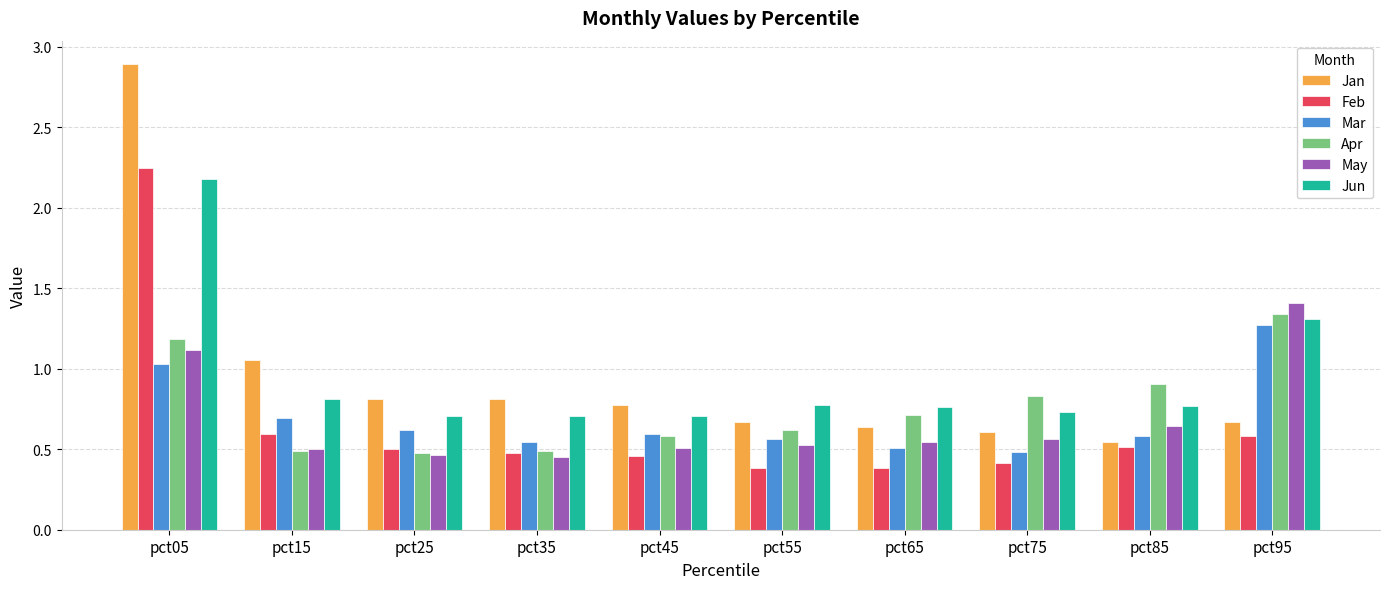

How many bars are there in total?

60